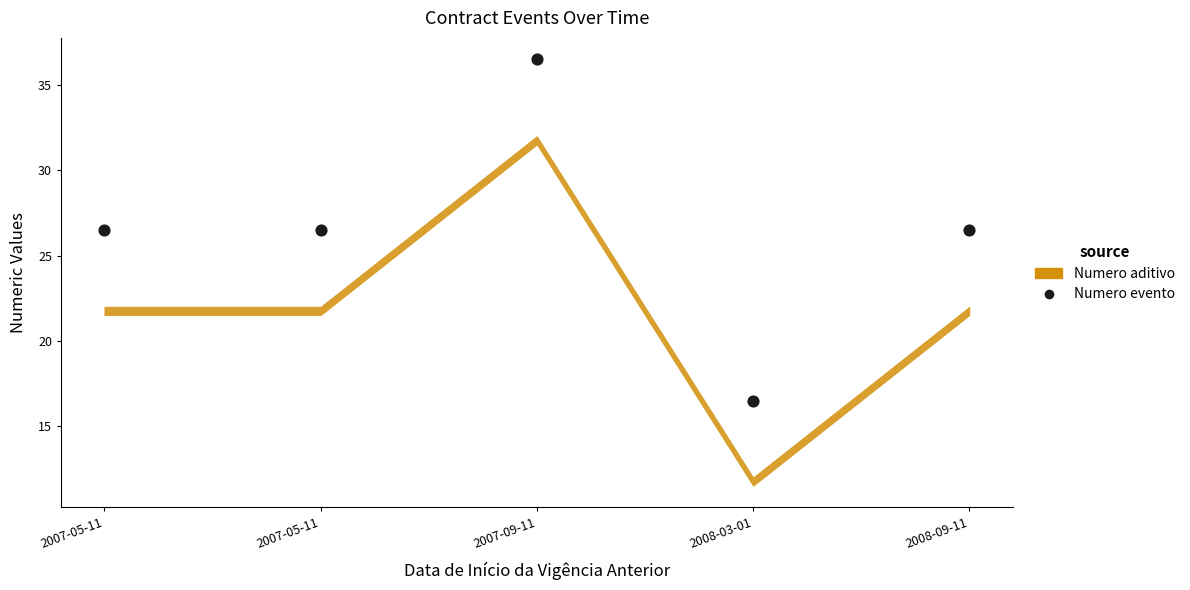

What is the range of Y values (max minus min)?

20.0